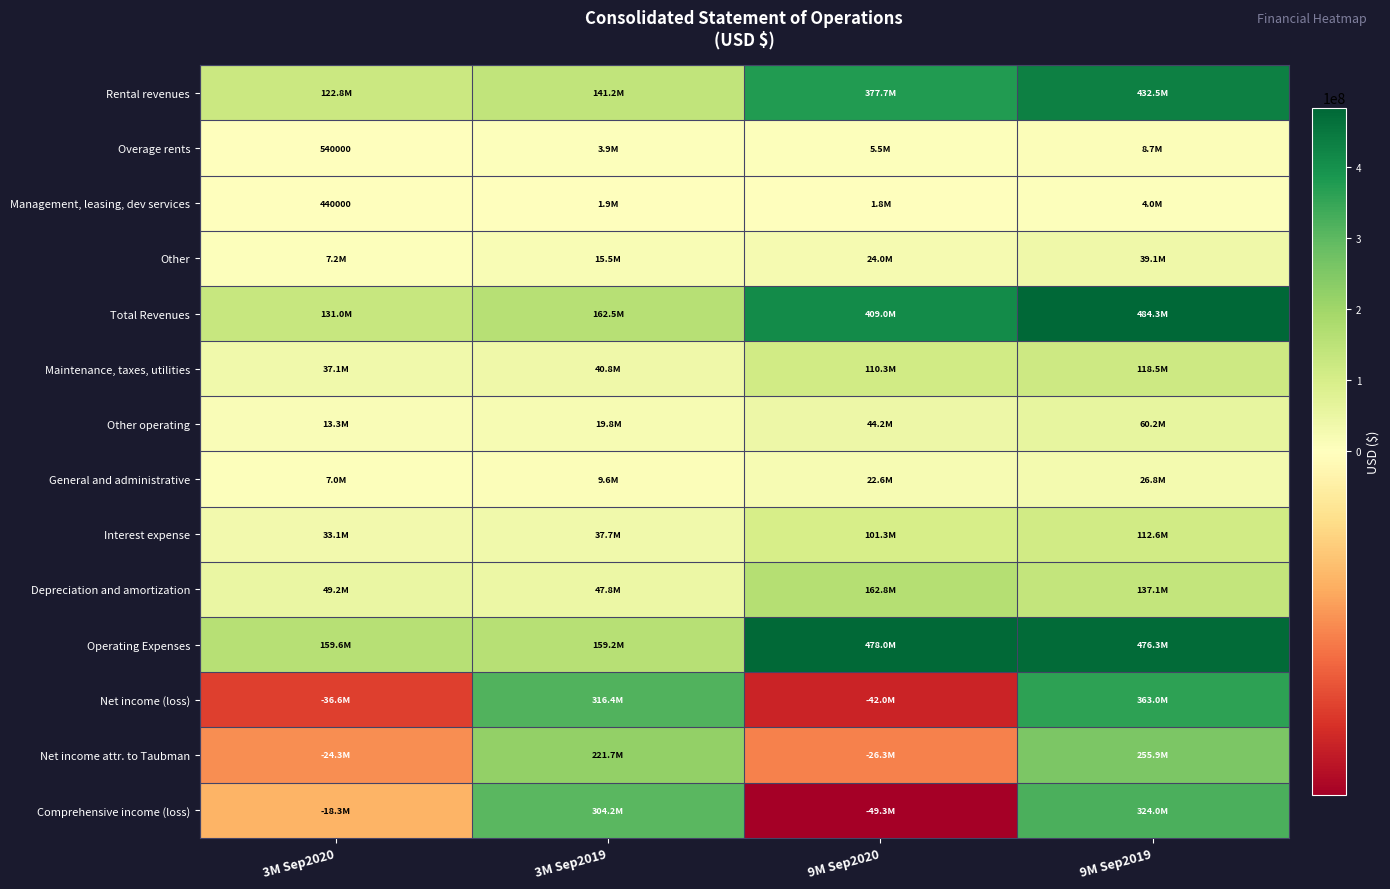

The Management, leasing, dev services series shows 440000 at 3M Sep2020. True or false?

True